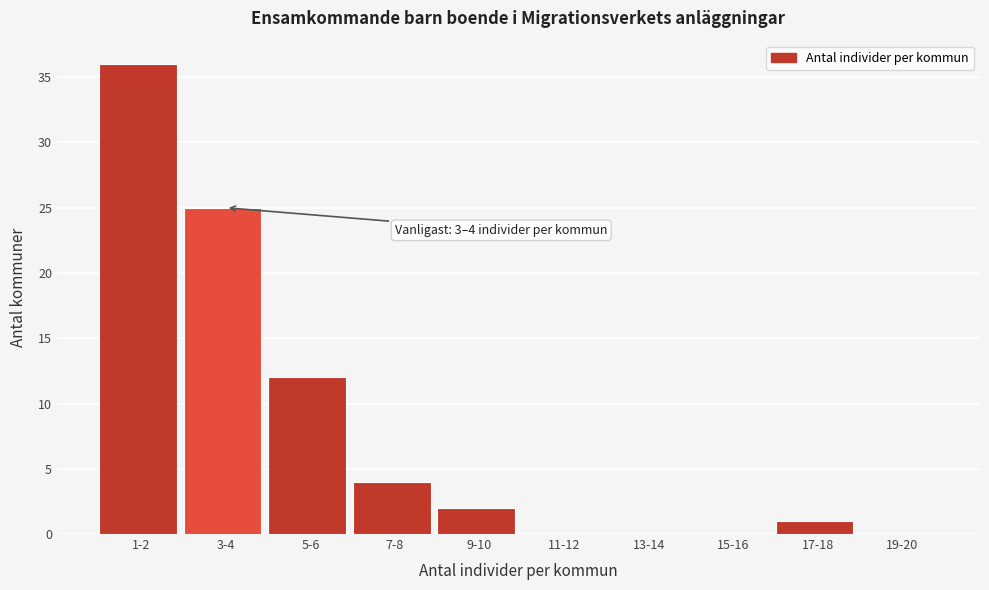

Reading left to right, transcribe all the data shown in this chart.

1-2=36	3-4=25	5-6=12	7-8=4	9-10=2	11-12=0	13-14=0	15-16=0	17-18=1	19-20=0